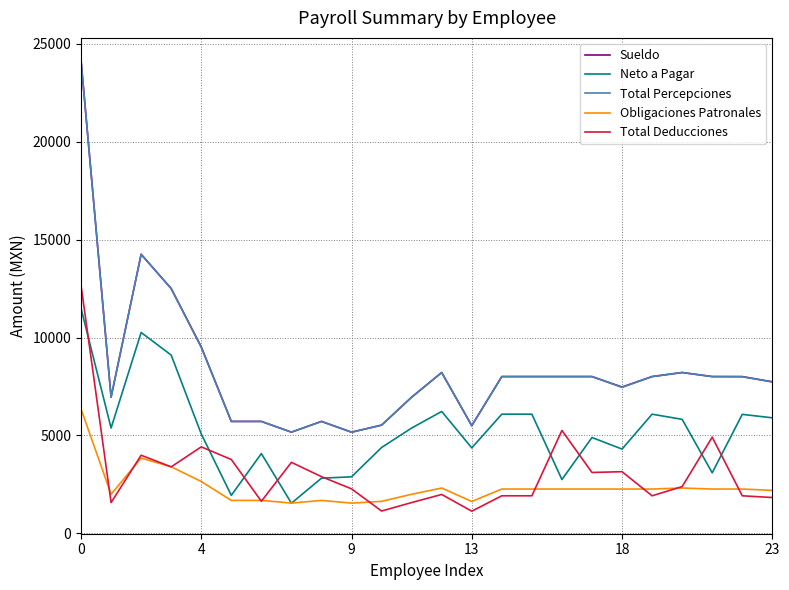

What is the greatest value displayed?

24148.8